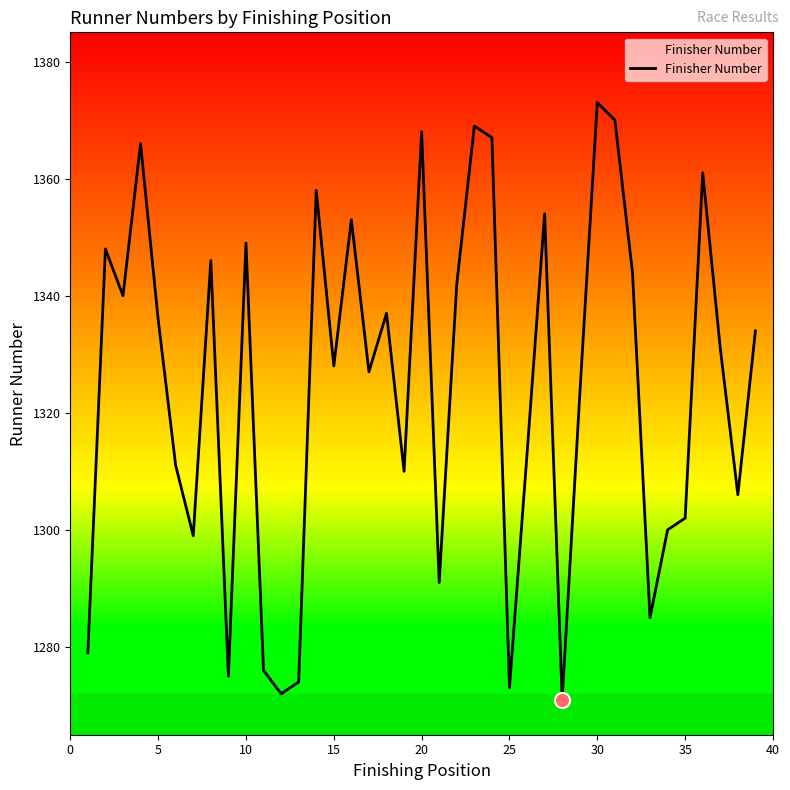

What is the minimum value shown in the chart?

1271